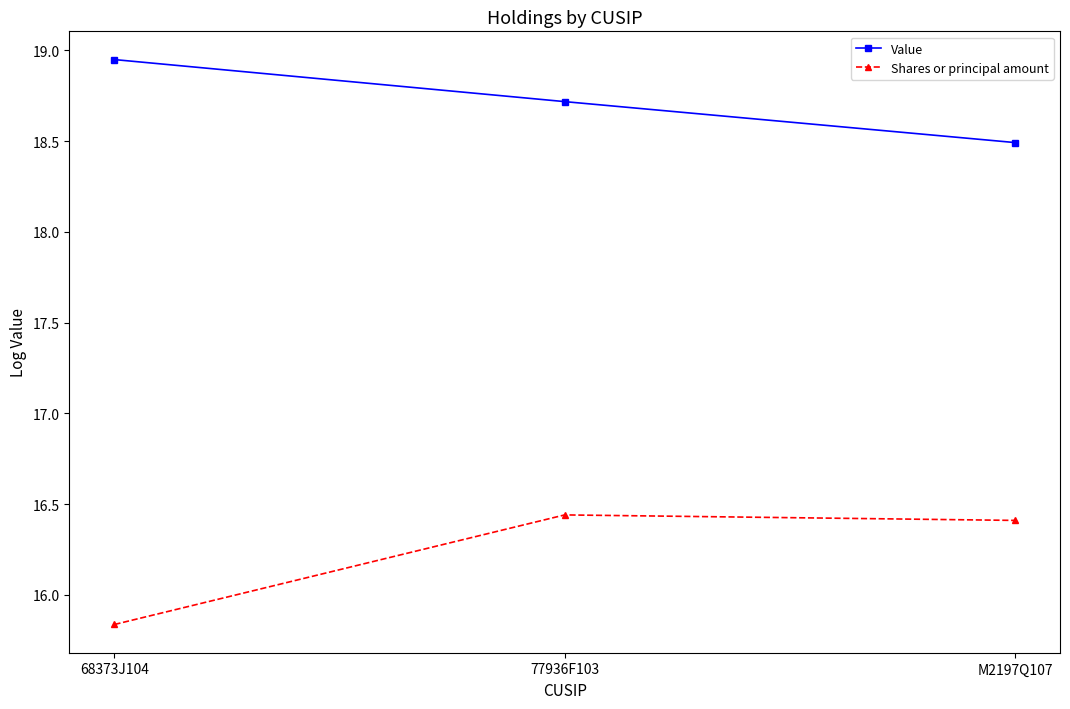

Which series changed the most between 68373J104 and 77936F103?

Shares or principal amount